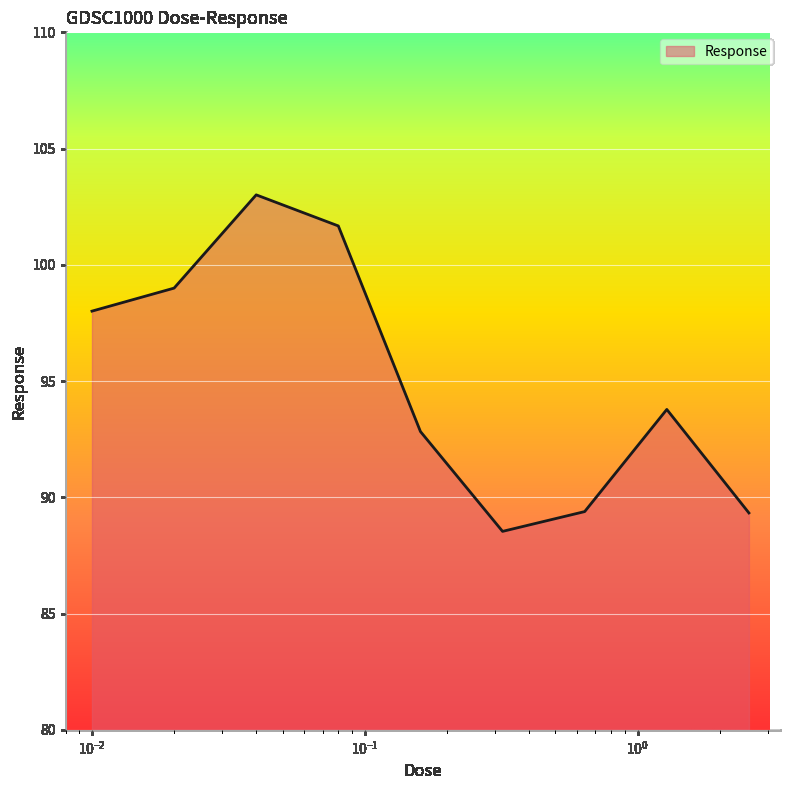

What is the difference between the maximum and minimum values?

14.5